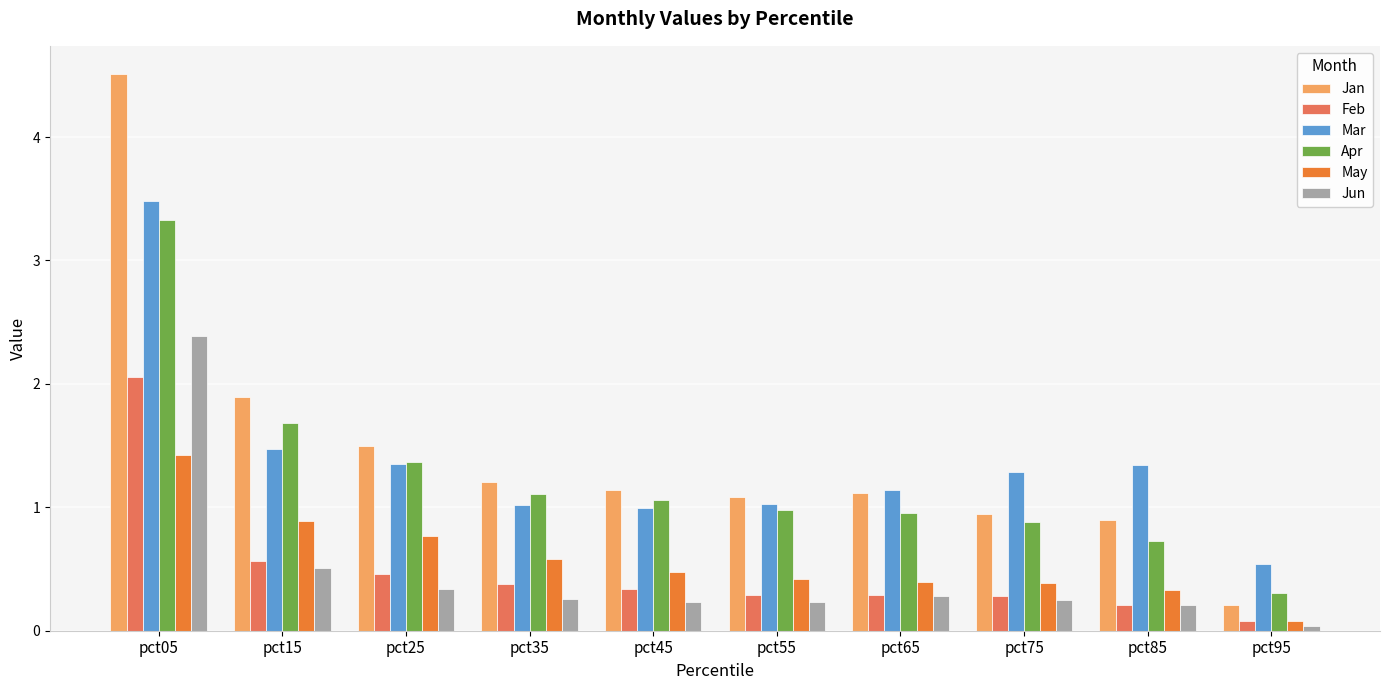

How many groups of bars are there?

10